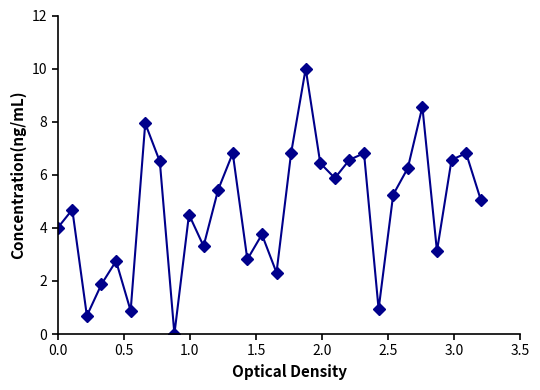

How many values exceed 5?

16